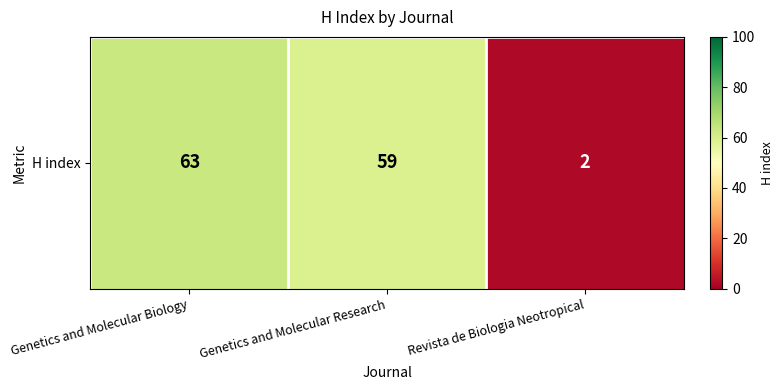

How many distinct data groups are displayed?

1